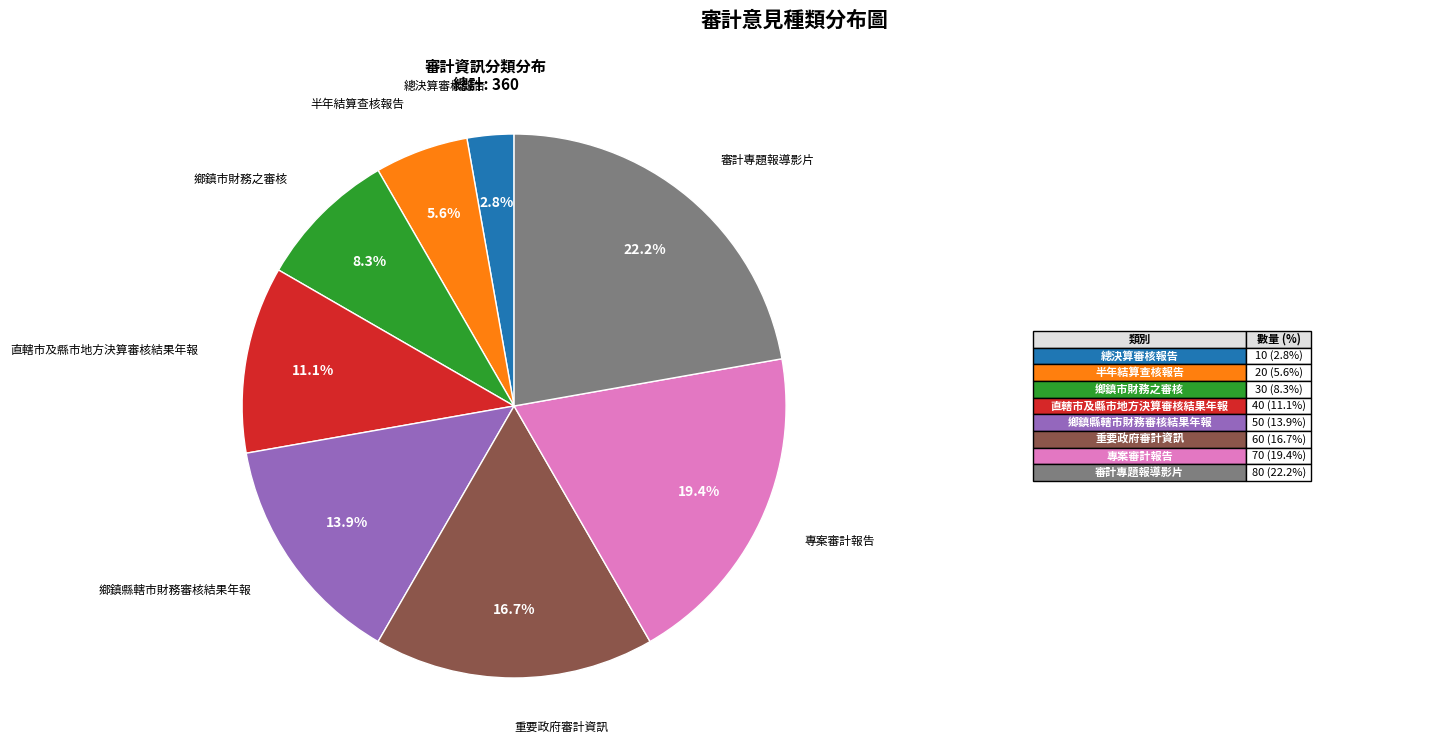

Count the number of slices in the pie.

8